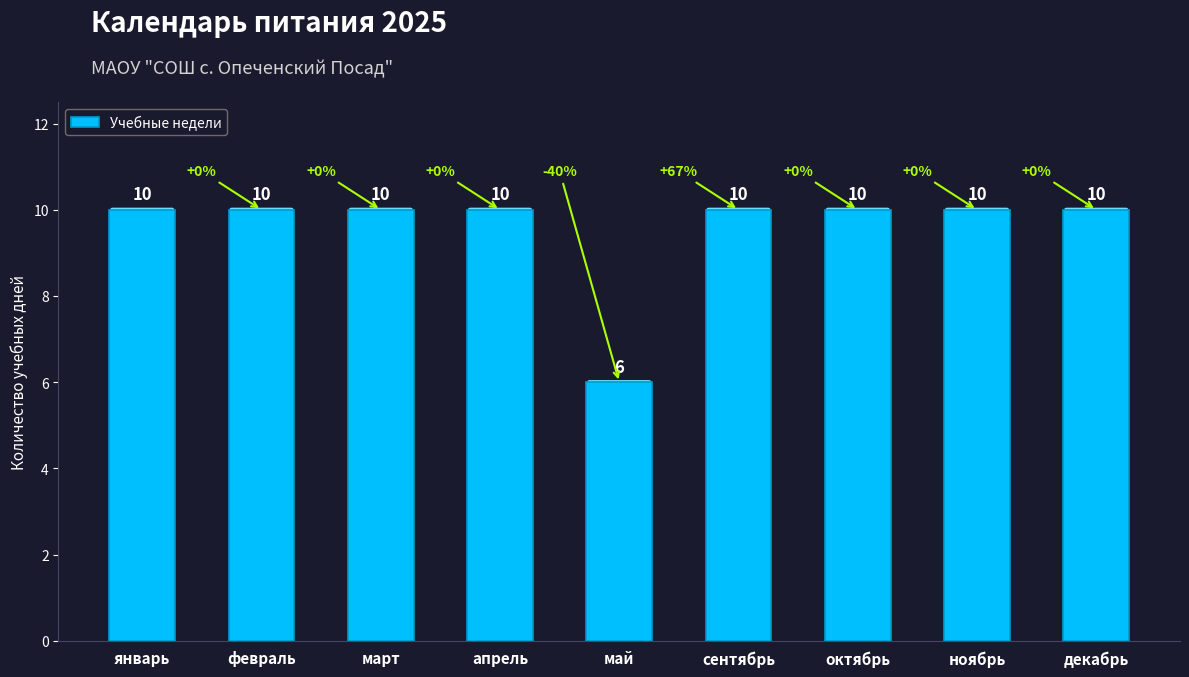

Are the bars horizontal?

No